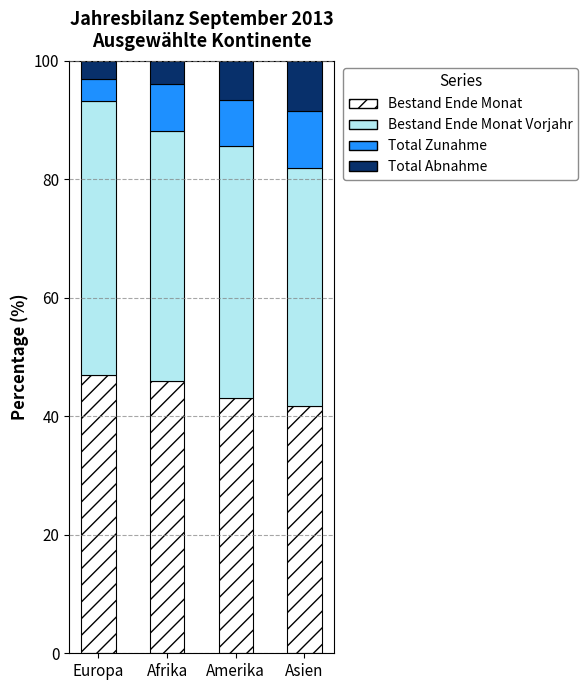

What is the minimum value for Bestand Ende Monat?

41.7